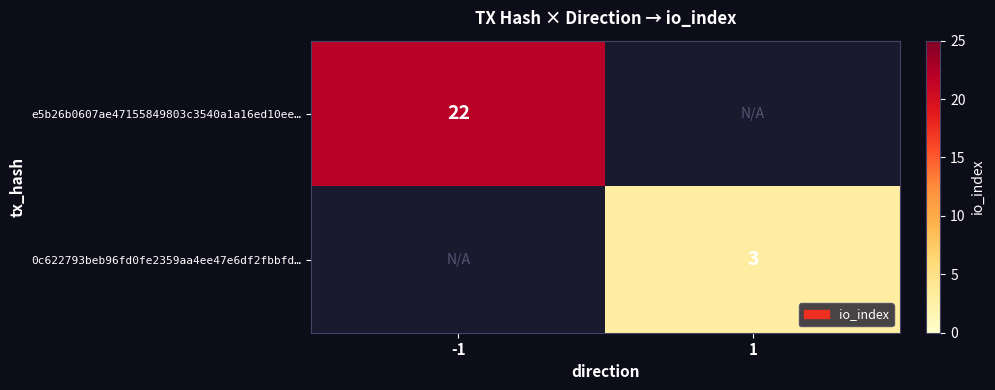

The value of e5b26b0607ae47155849803c3540a1a16ed10ee… at -1 is 22. True or false?

True